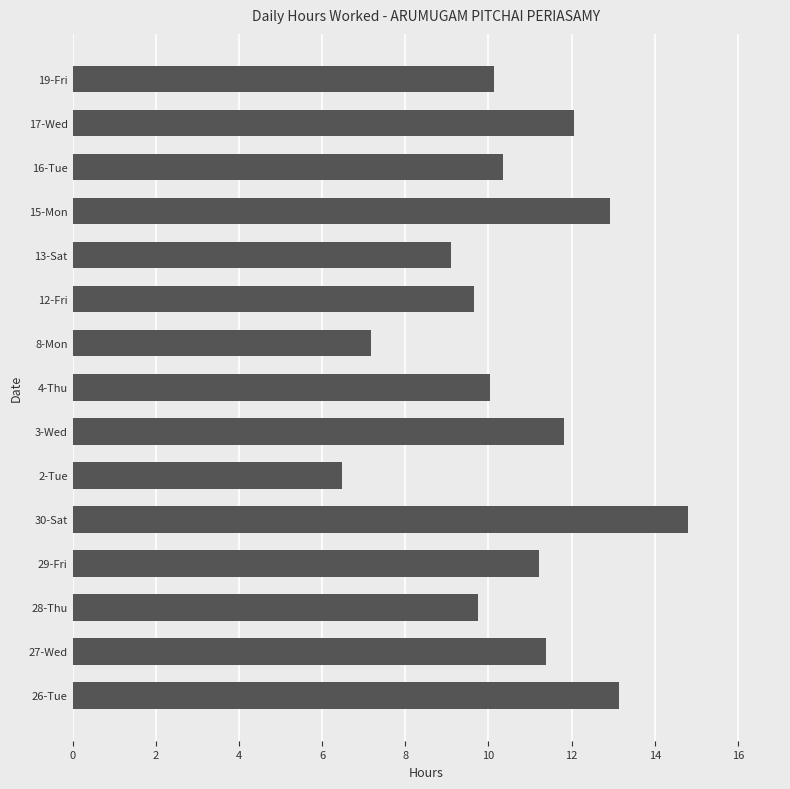

Which label corresponds to the smallest value in the chart?

2-Tue